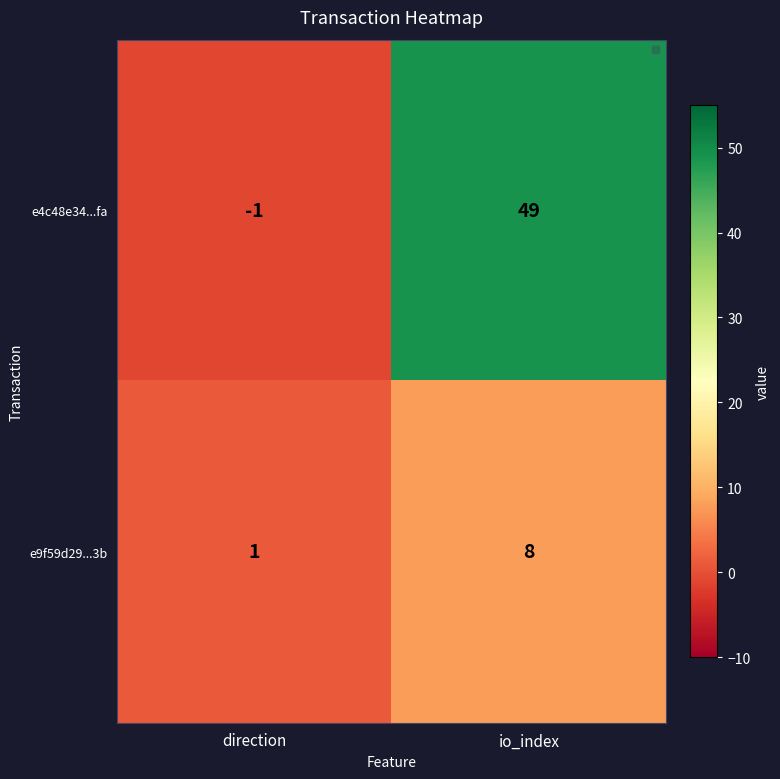

Rank the series by their maximum value, from lowest to highest.

e9f59d29...3b, e4c48e34...fa